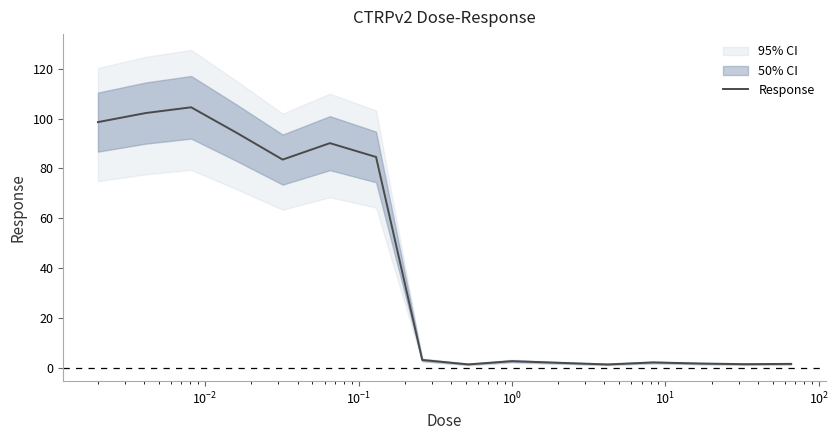

What is the maximum value for Response?

104.5